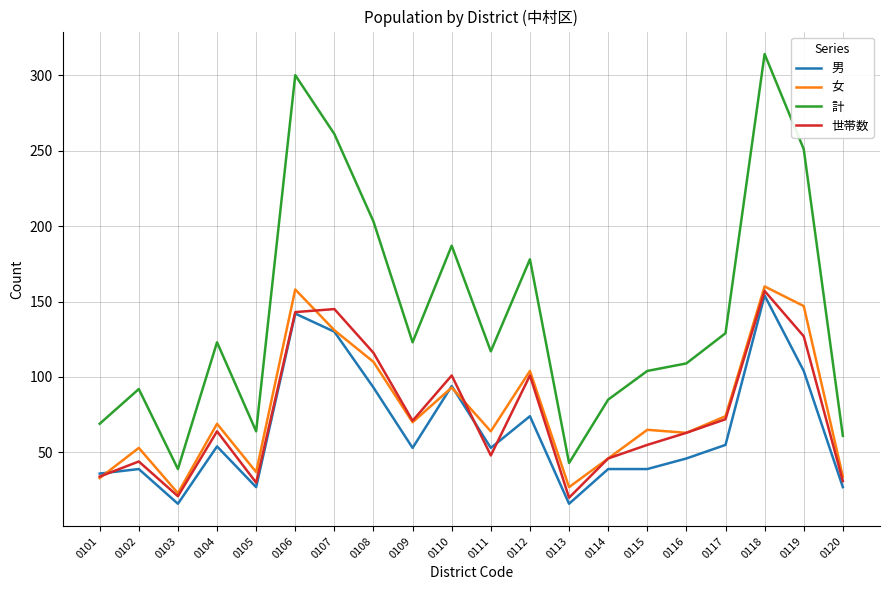

Which category has the highest value in the 世帯数 series?

0118